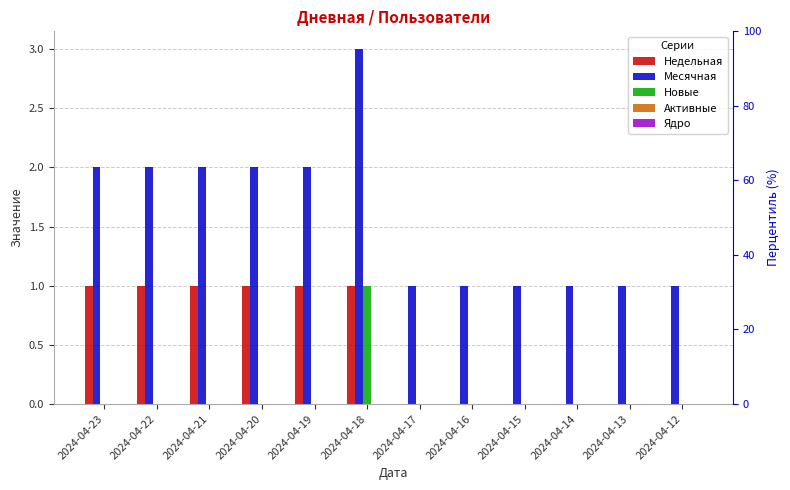

How many groups of bars are there?

12